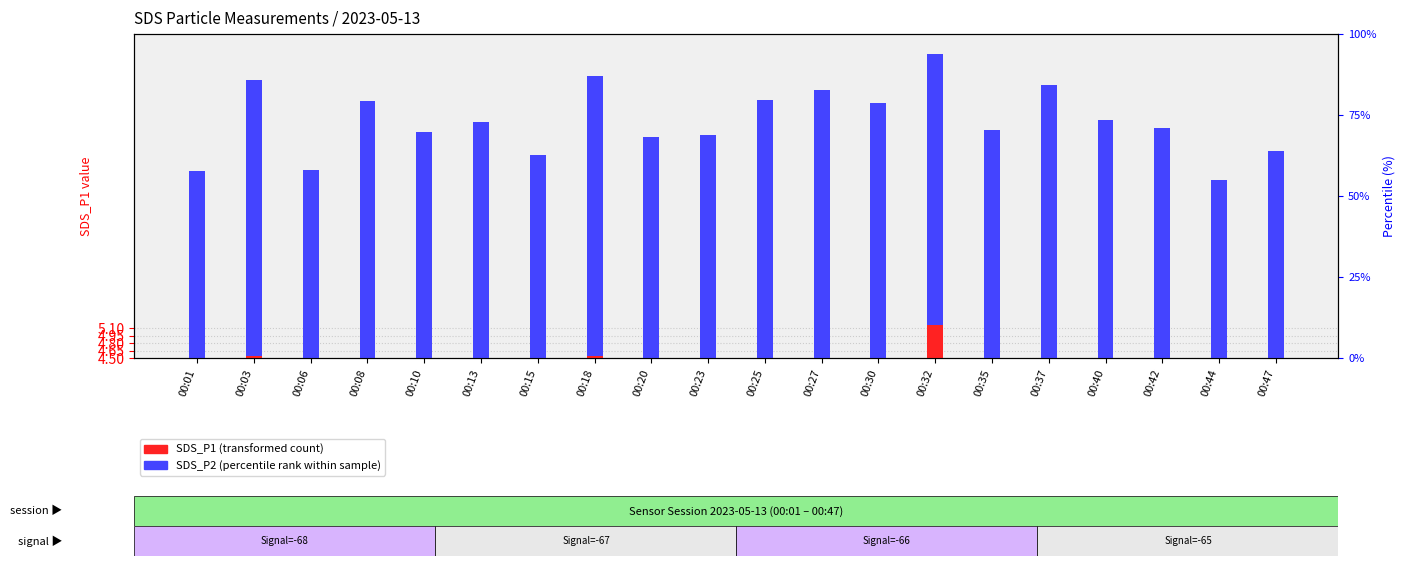

Which category has the highest value across all series?

00:32